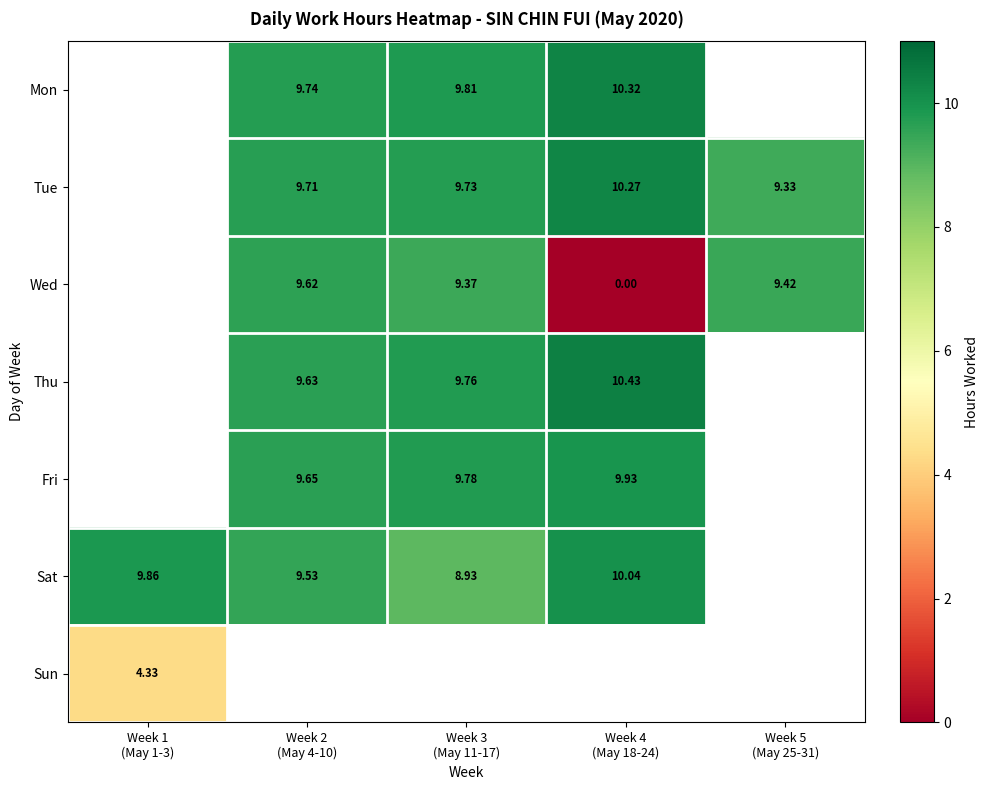

How many distinct data groups are displayed?

7